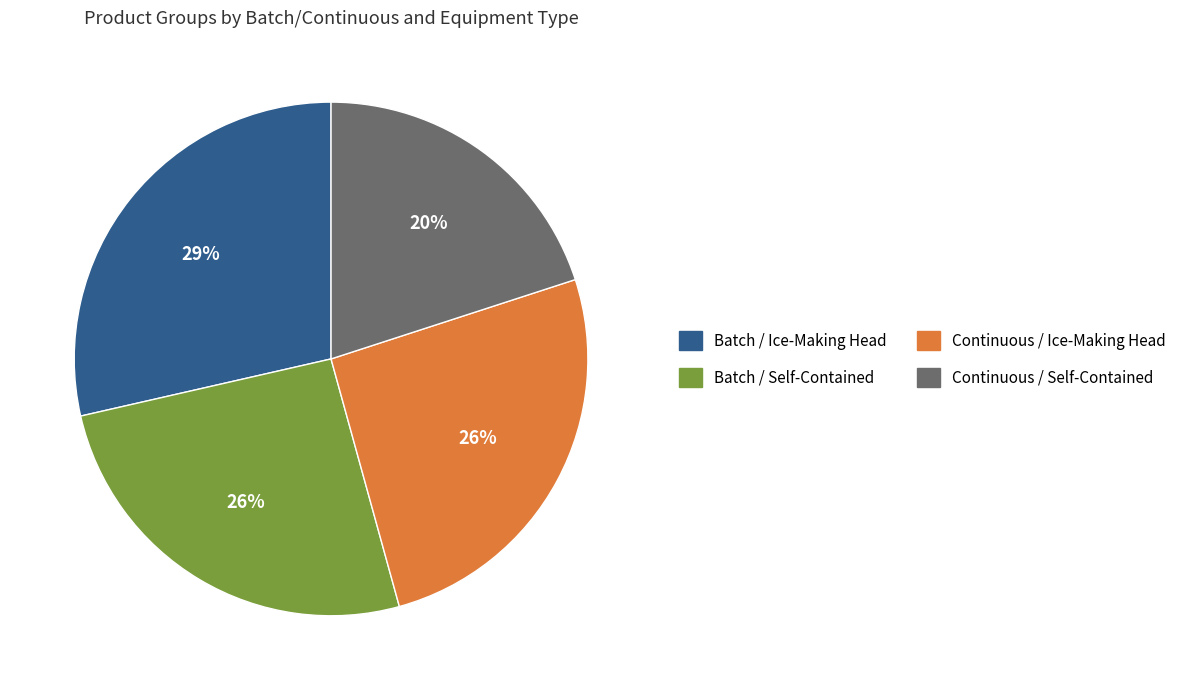

To the nearest percent, what is the difference between the Batch / Ice-Making Head and Batch / Self-Contained slice percentages?

3%